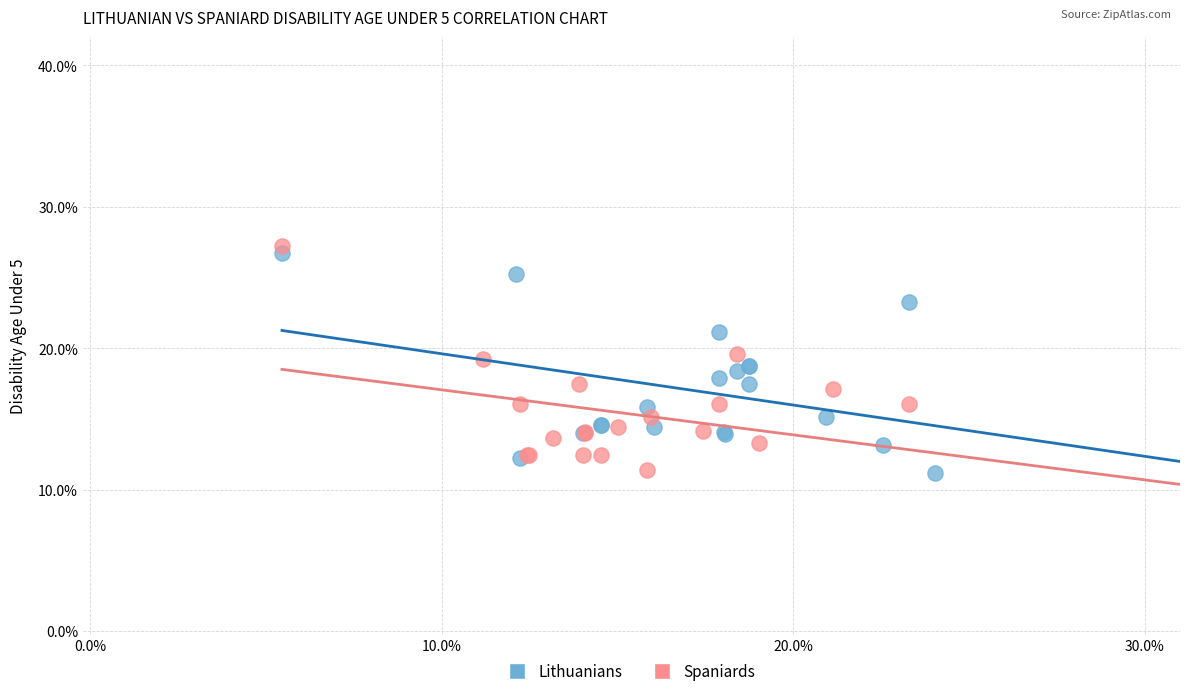

What are all the series names shown in the legend?

Lithuanians, Spaniards